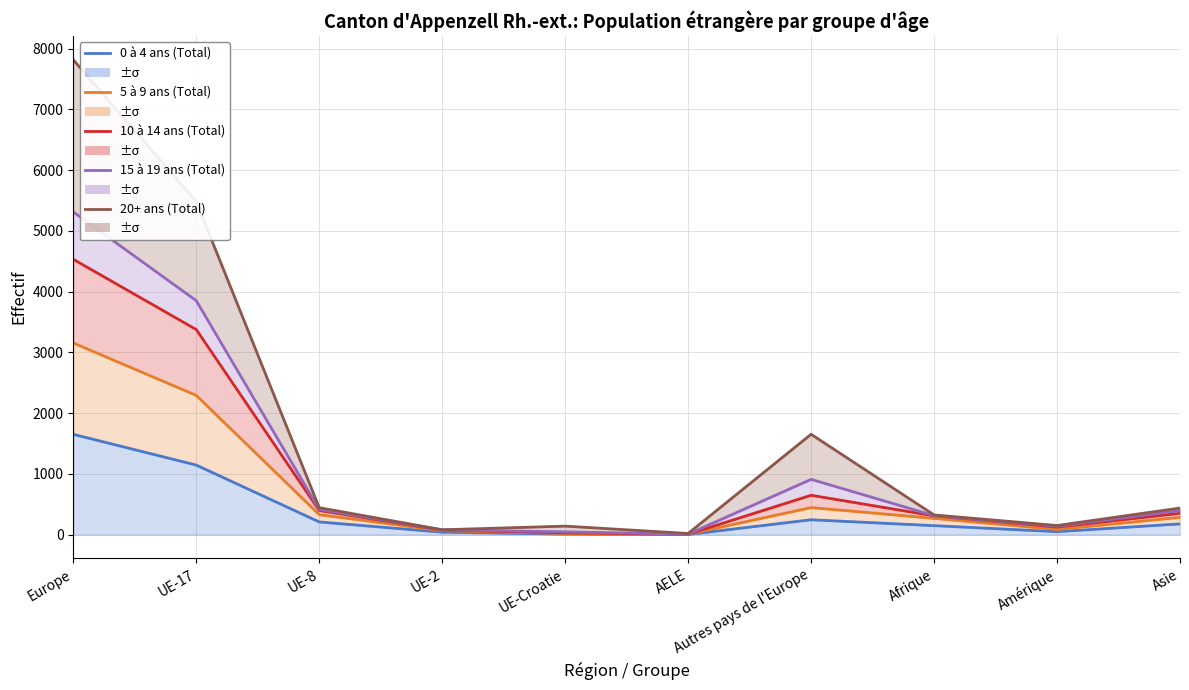

True or false: 5 à 9 ans (Total) (line) has more than 2 interior local peaks.

False